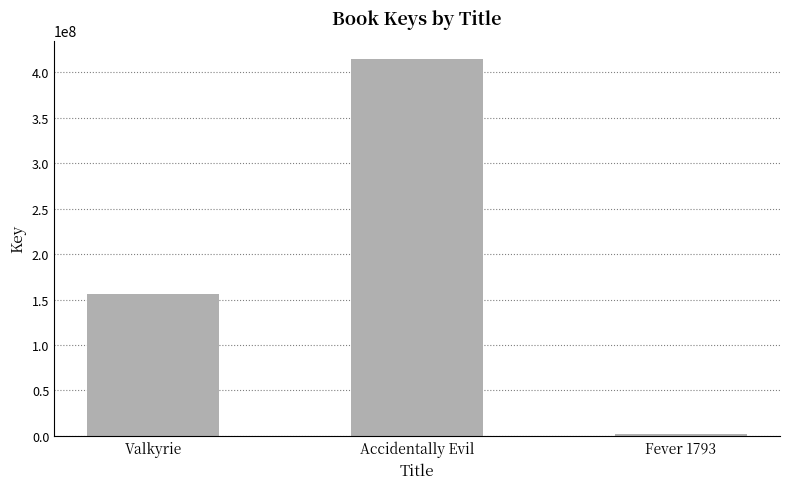

Between Accidentally Evil and Fever 1793, which is larger?

Accidentally Evil